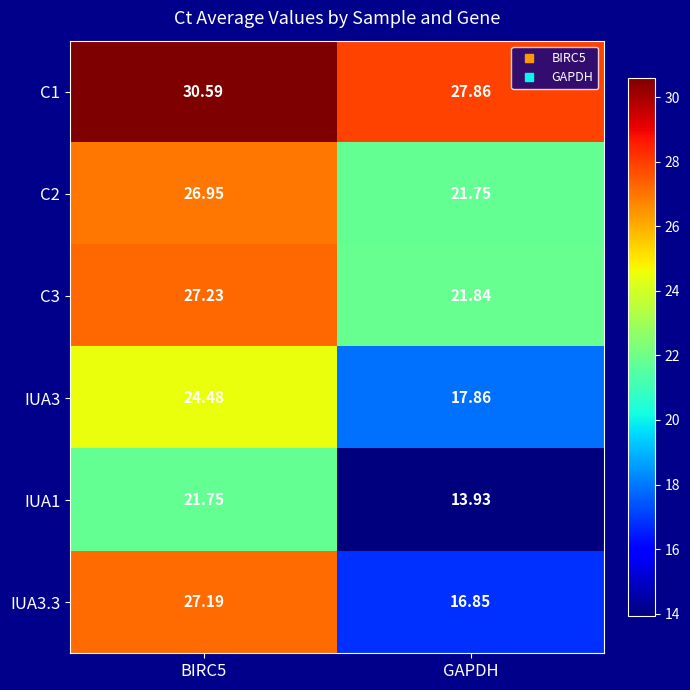

Which series has the widest spread of values?

IUA3.3